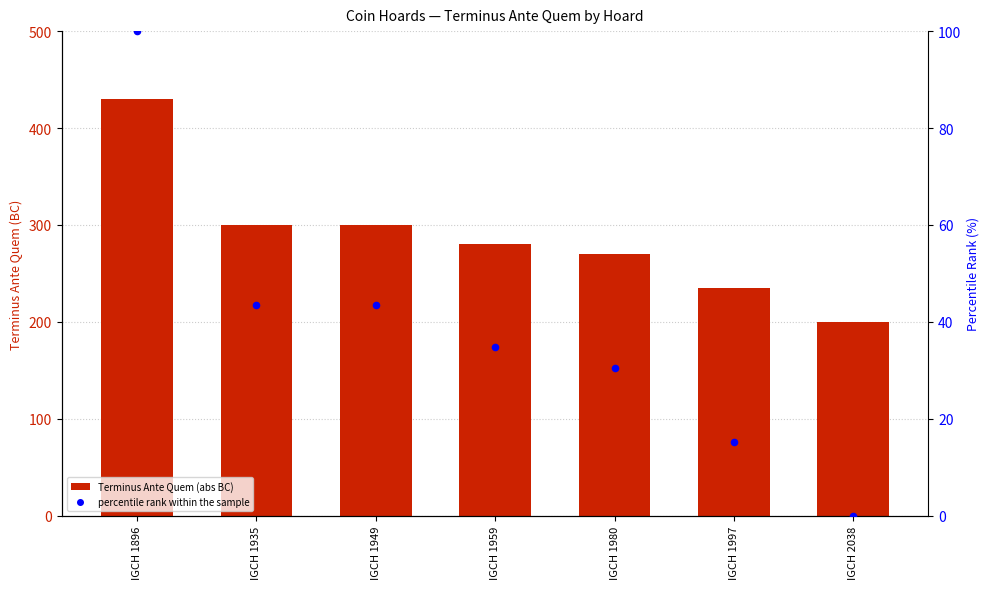

What is the total value across all series at IGCH 1959?

314.8